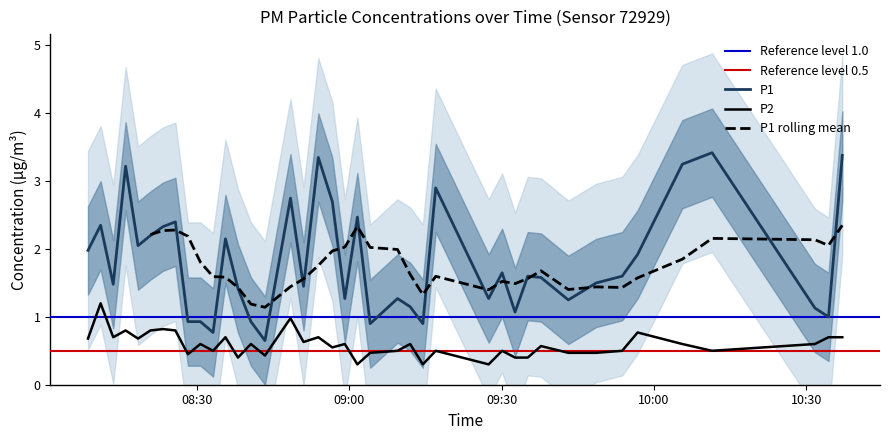

What is the minimum value for P1?

0.7